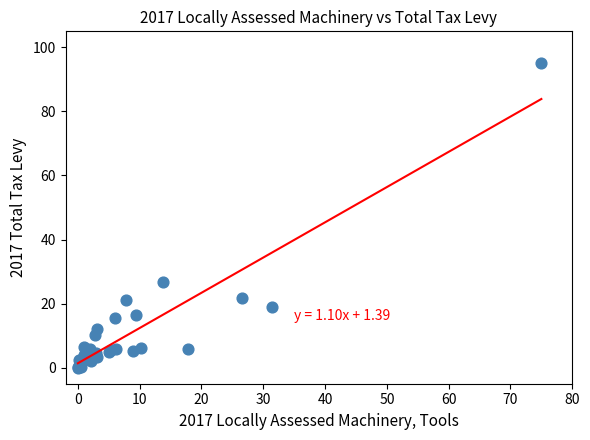

What Y value in the scatter plot is closest to 47?

26.8